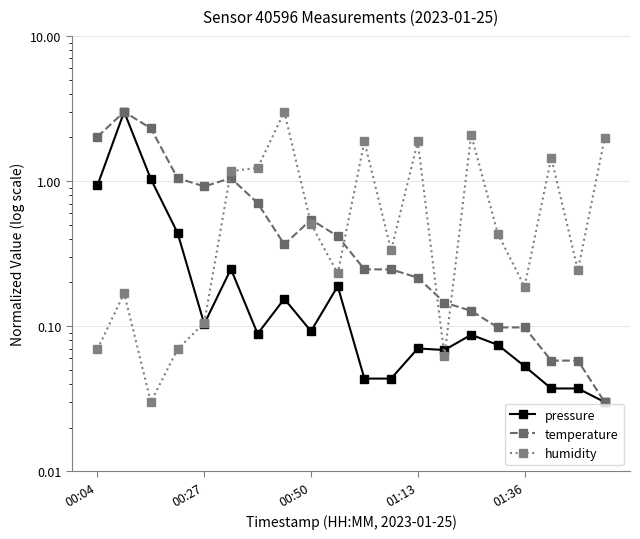

Reading left to right, list all the values displayed in this chart.

pressure: 0.9	3.0	1.0	0.4	0.1	0.2	0.1	0.2	0.1	0.2	0.0	0.0	0.1	0.1	0.1	0.1	0.1	0.0	0.0	0.0
temperature: 2.0	3.0	2.3	1.0	0.9	1.0	0.7	0.4	0.5	0.4	0.2	0.2	0.2	0.1	0.1	0.1	0.1	0.1	0.1	0.0
humidity: 0.1	0.2	0.0	0.1	0.1	1.2	1.2	3.0	0.5	0.2	1.9	0.3	1.9	0.1	2.1	0.4	0.2	1.4	0.2	2.0